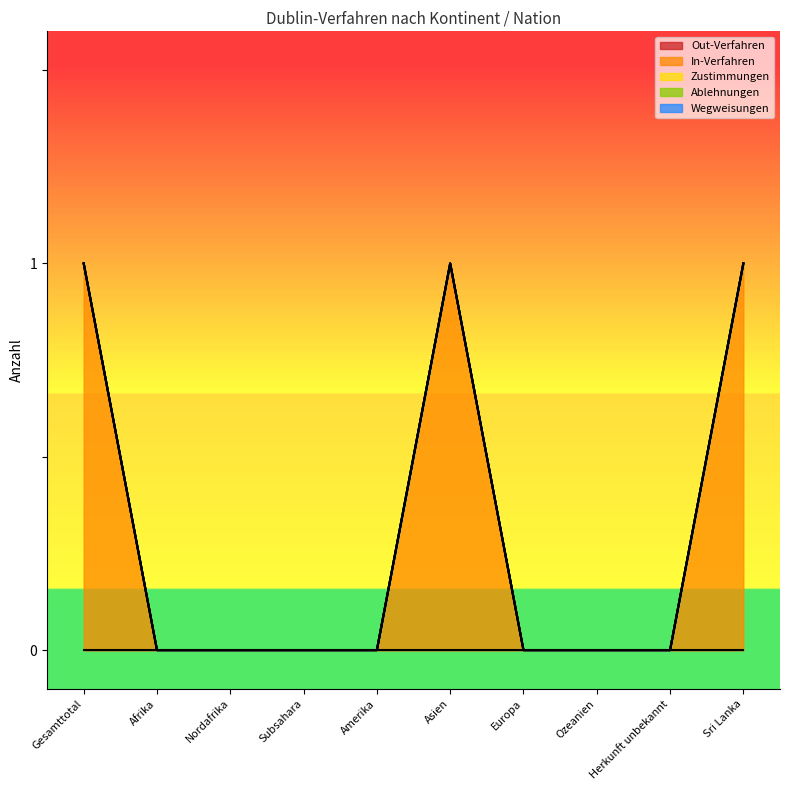

The In-Verfahren series shows 0 at Amerika. True or false?

True